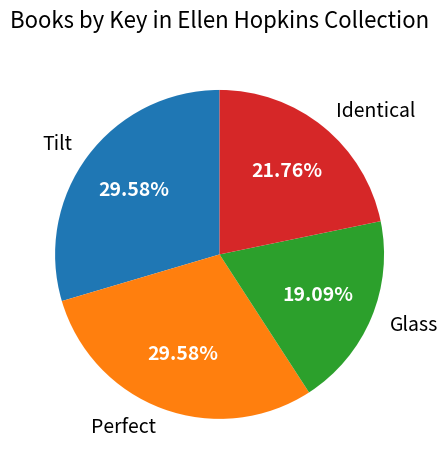

Which has a higher value, Glass or Identical?

Identical